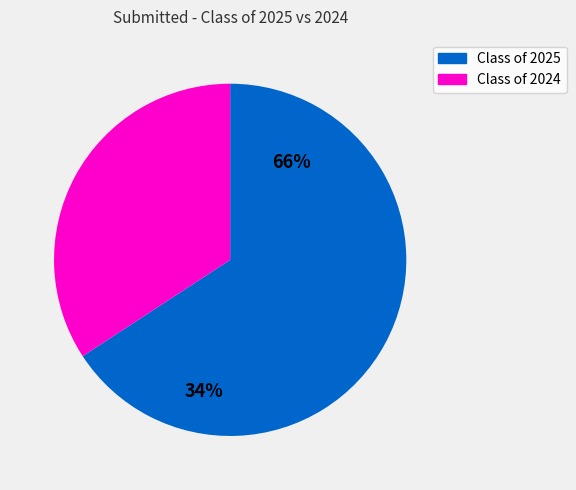

Is it true that Class of 2025 is 60% of the pie?

False